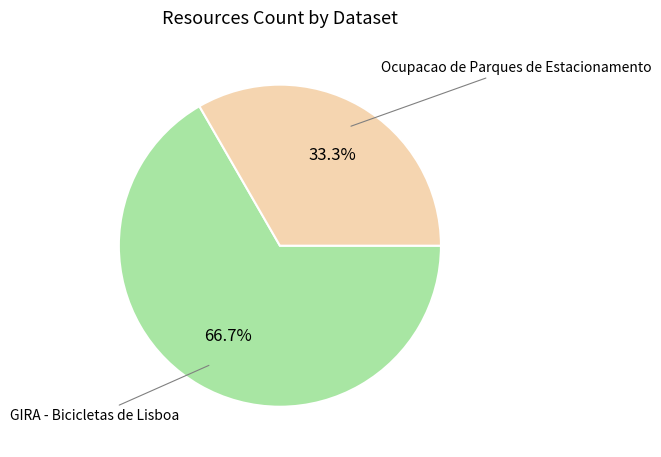

Is there any slice that represents more than half of the pie?

Yes